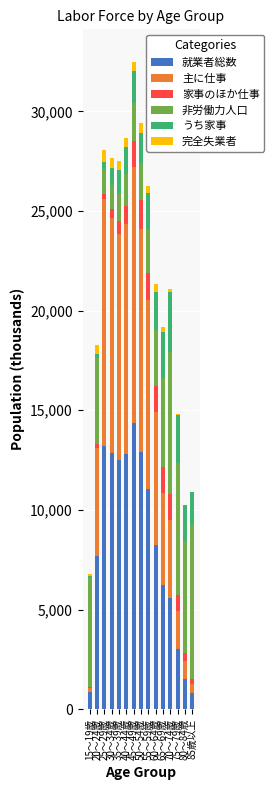

What is the label of the 9th bar from the right?

45～49歳